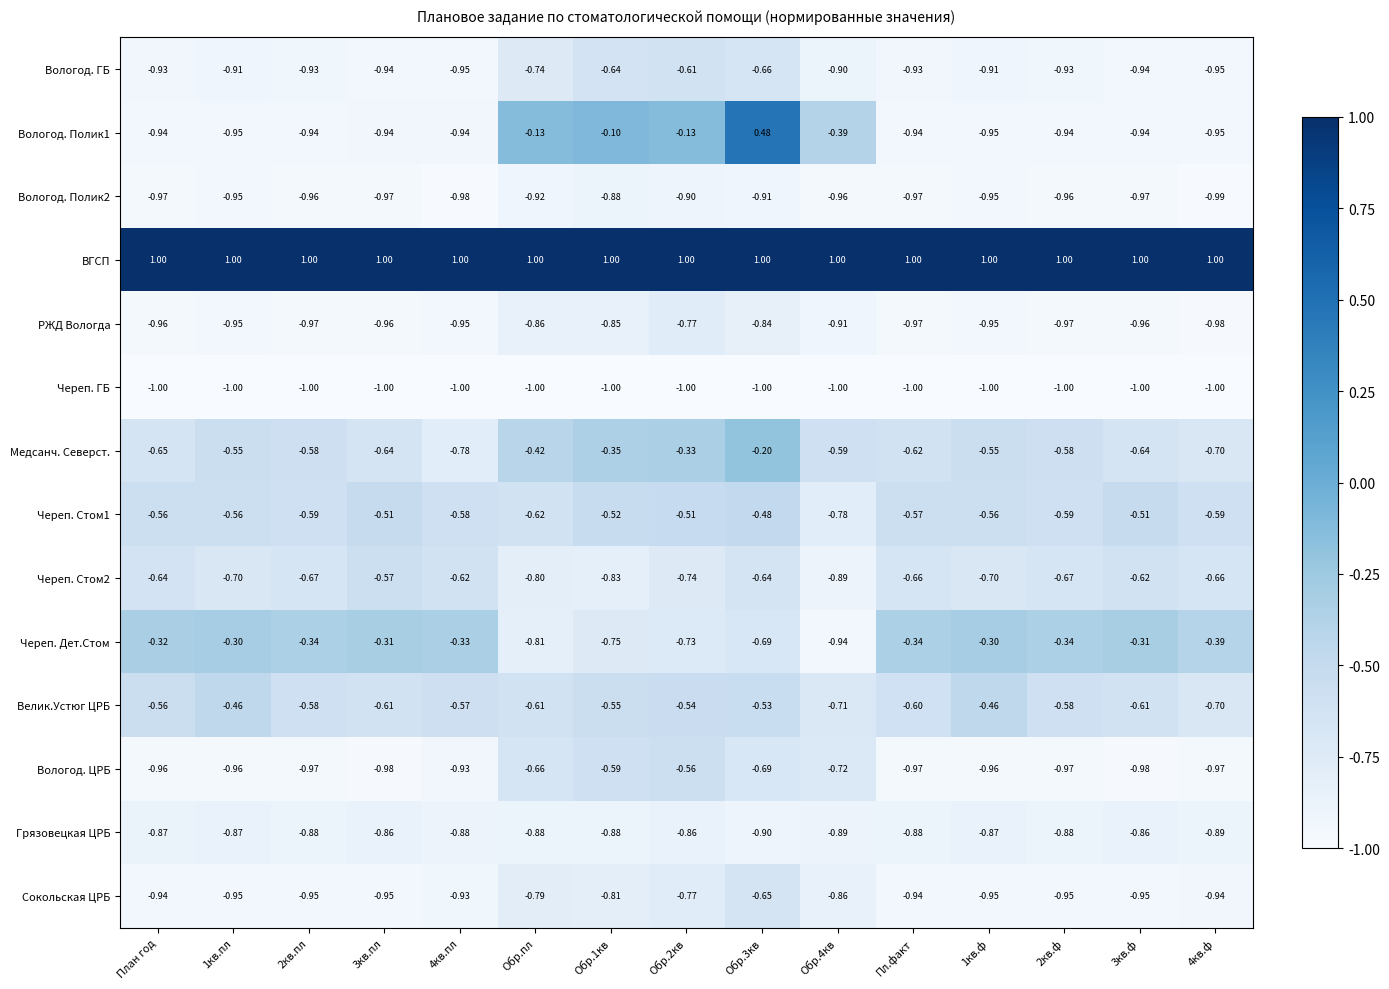

Count the number of data series in this chart.

14